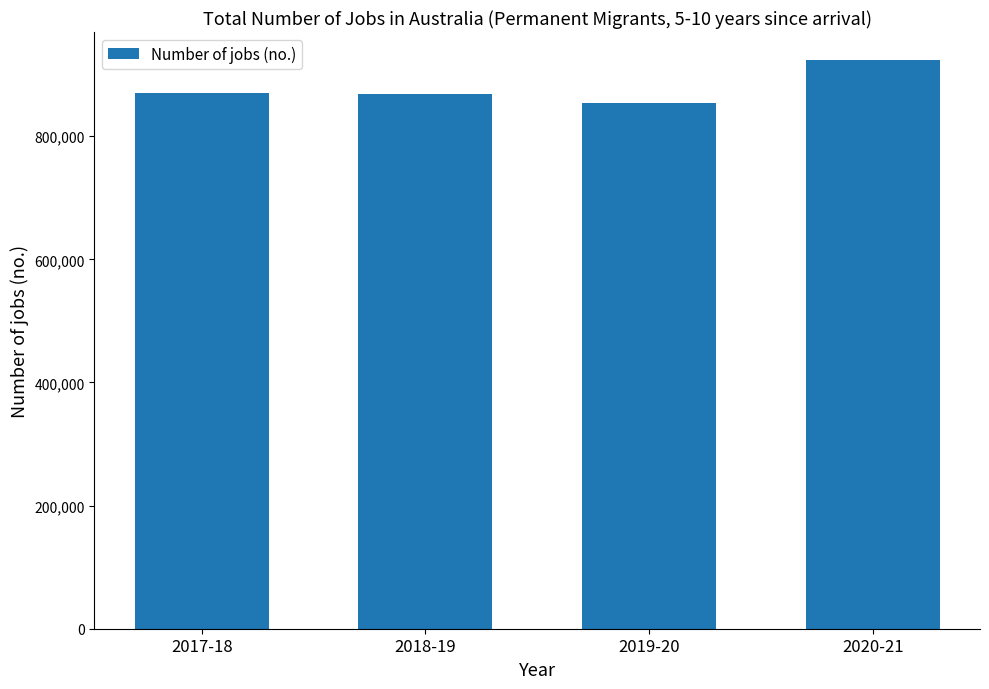

What is the label of the 3rd bar from the right?

2018-19